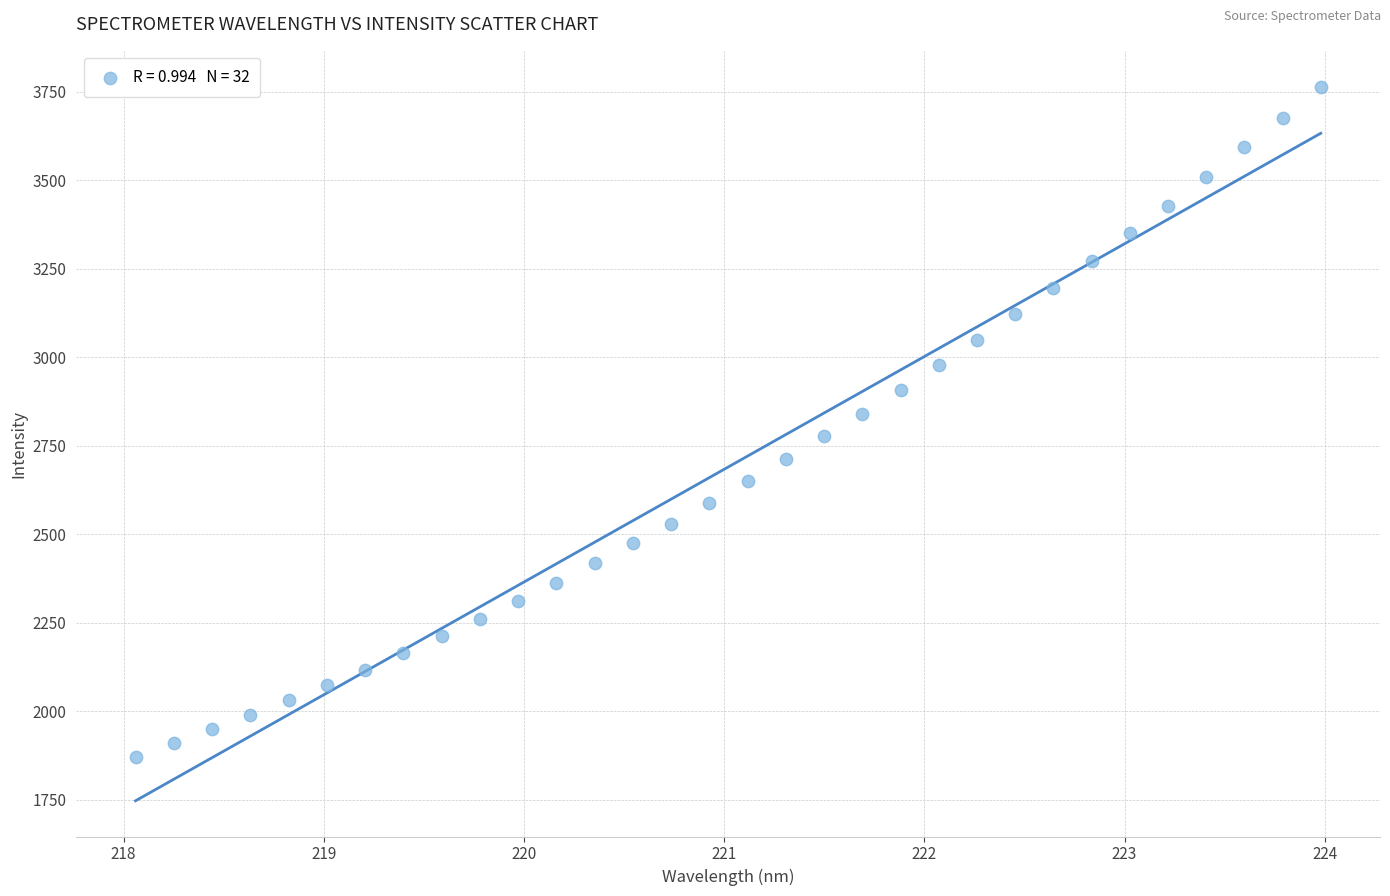

What is the range of Y values (max minus min)?

1894.4